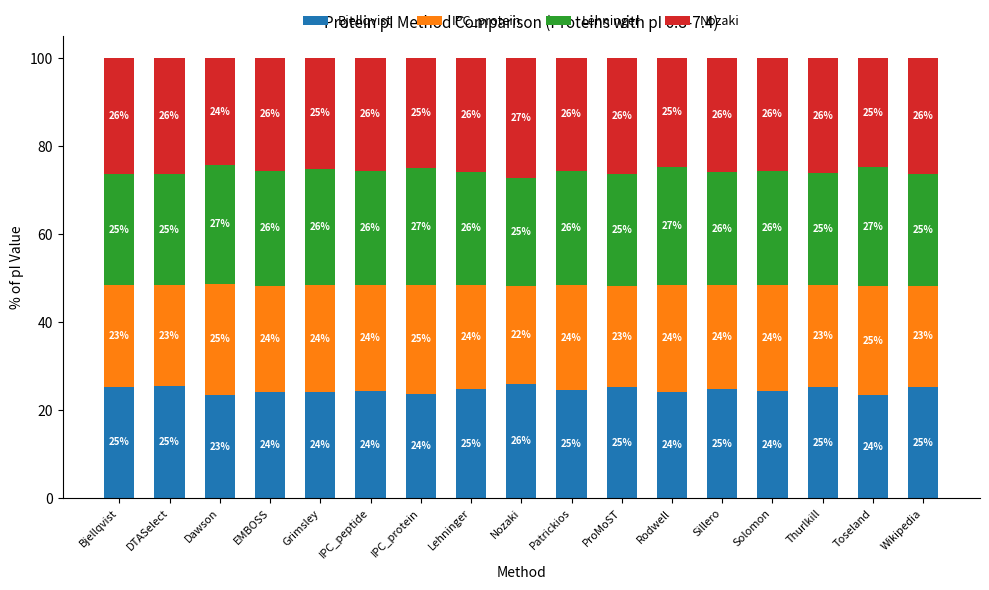

At which label does Bjellqvist reach its peak?

Nozaki